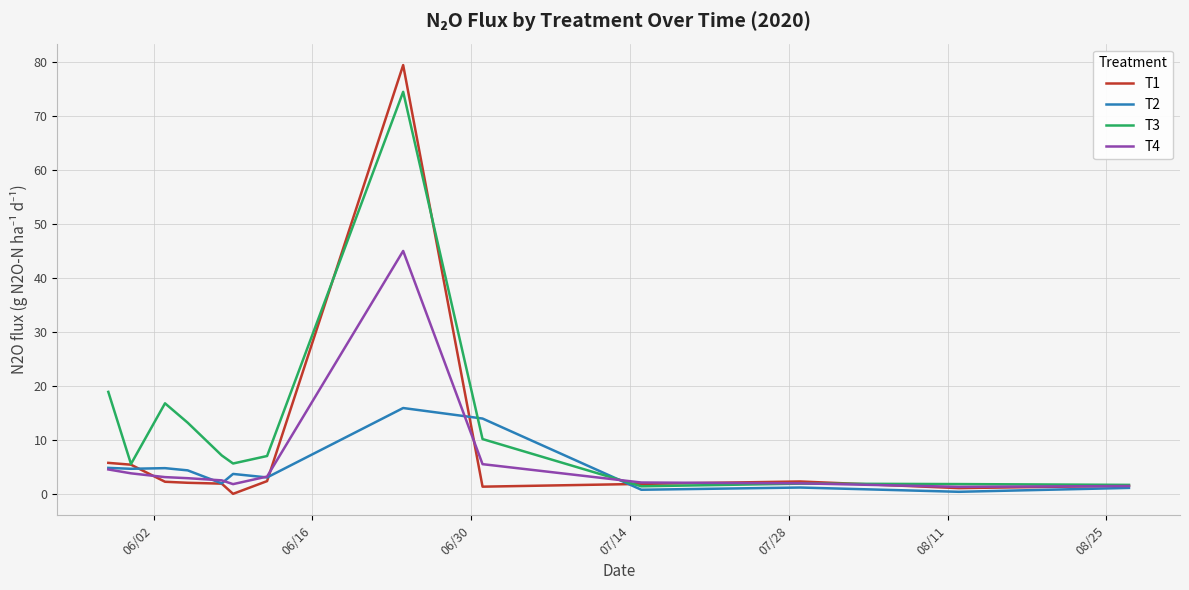

What is the maximum value for T3?

74.5